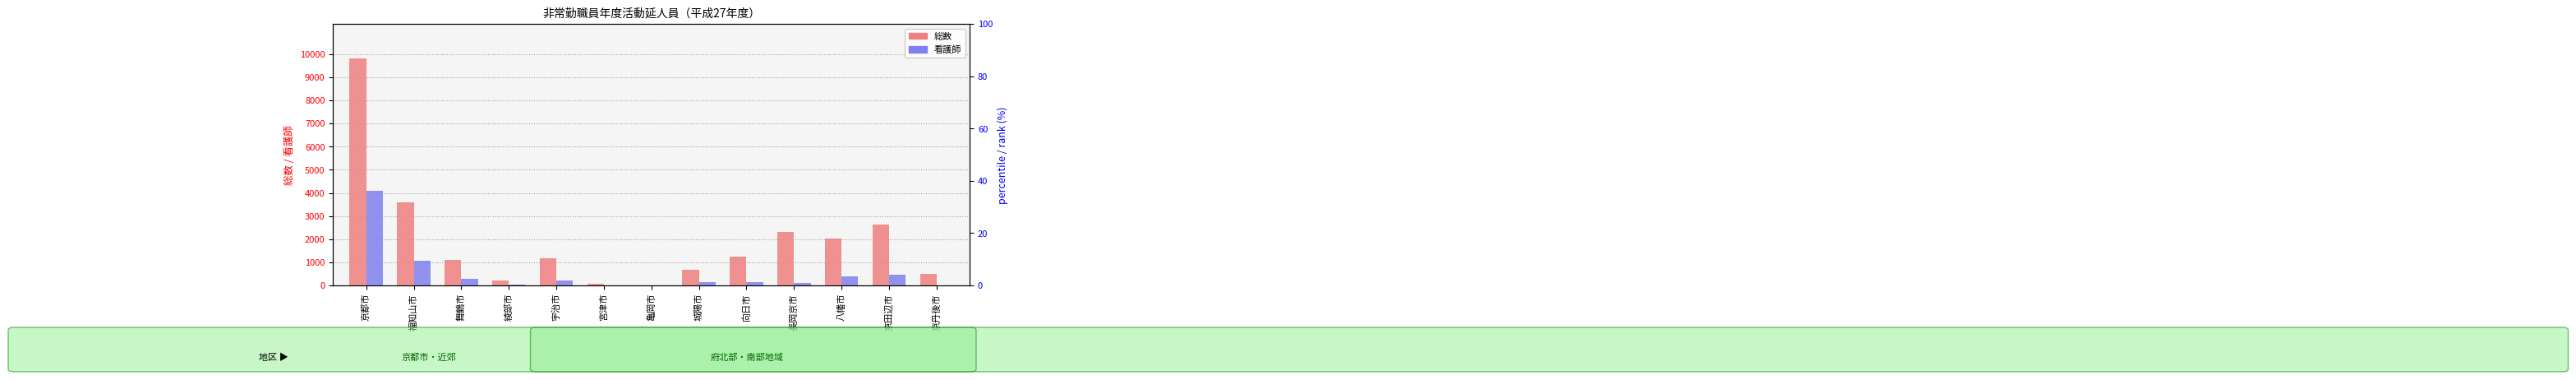

Between 城陽市 and 長岡京市, which is larger?

長岡京市